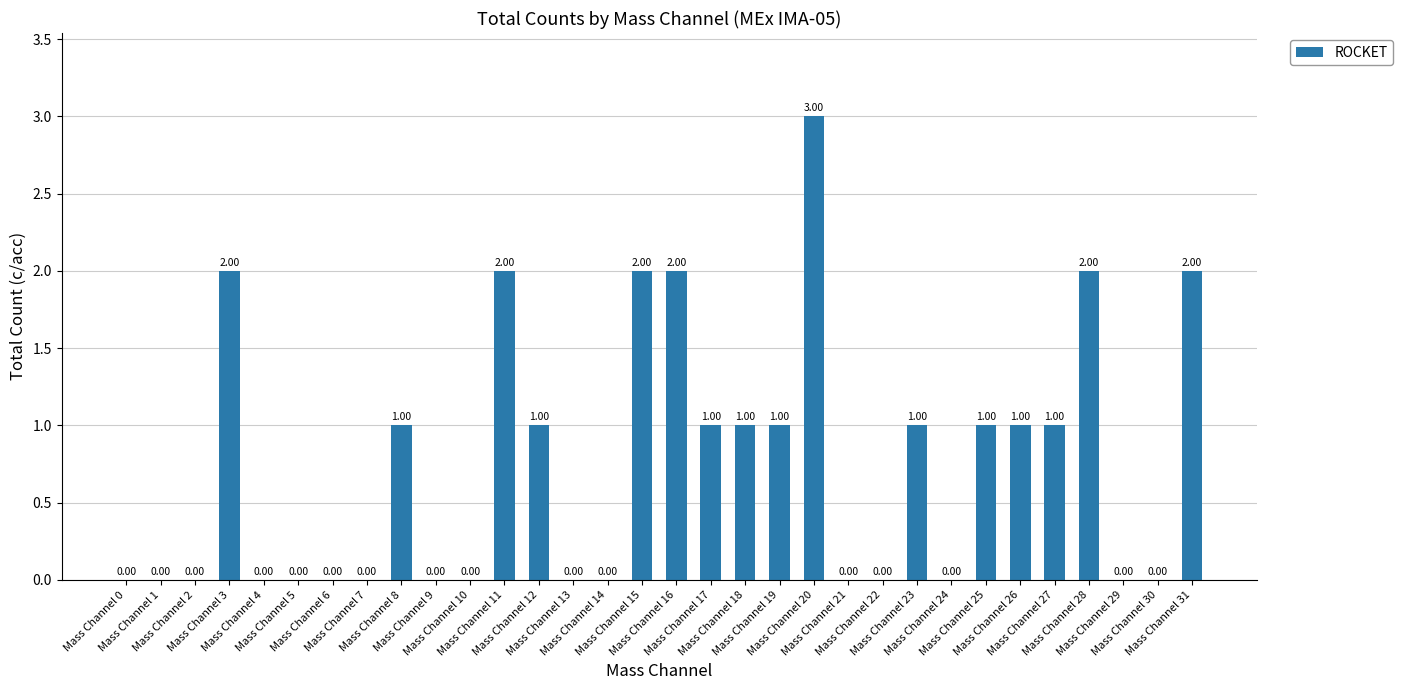

What is the sum of all values?

24